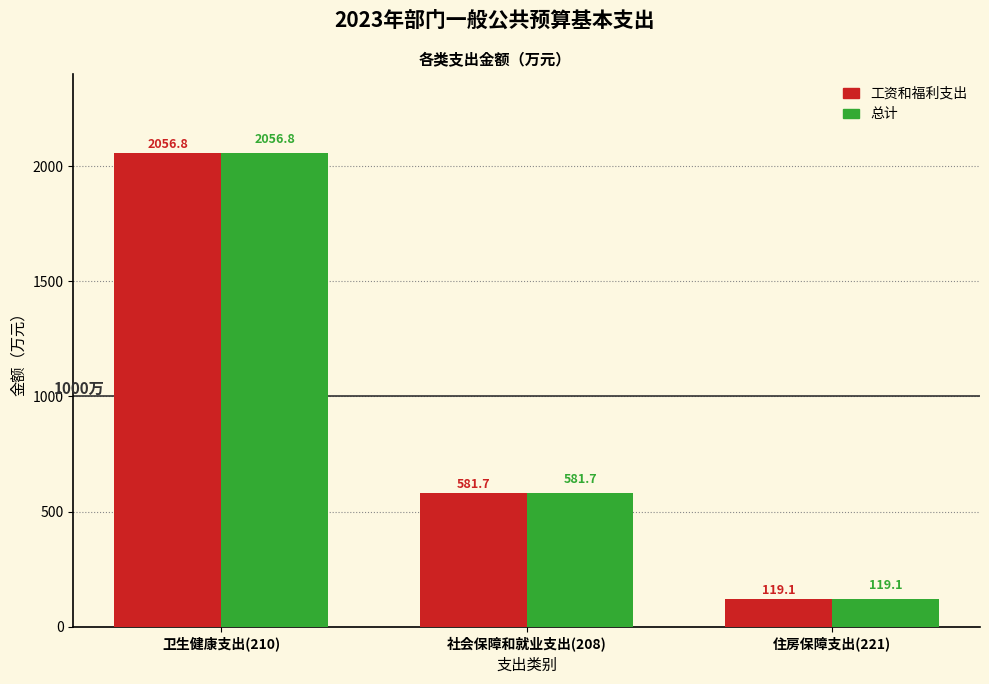

Which category has the lowest value in the 工资和福利支出 series?

住房保障支出(221)